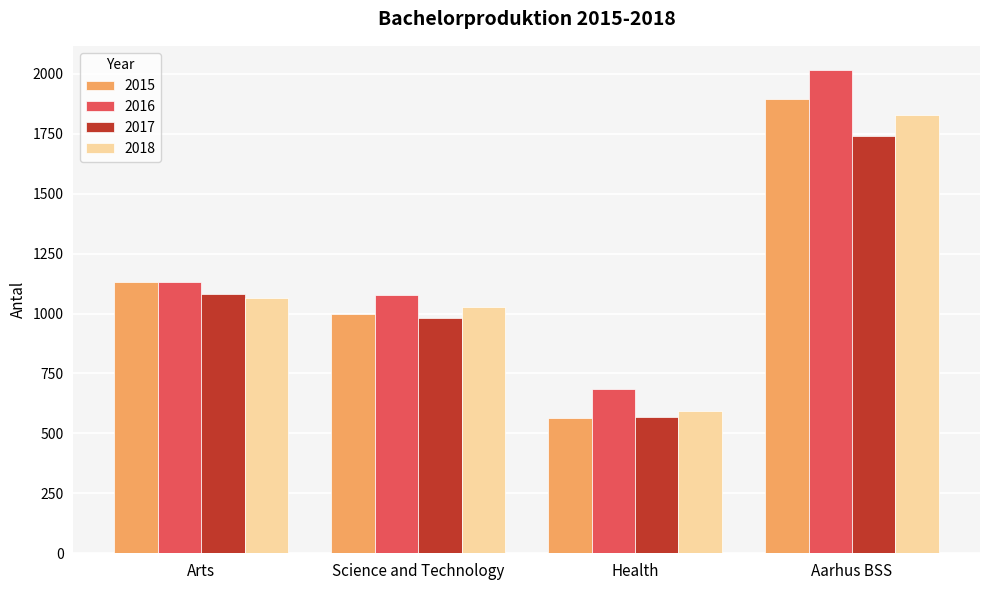

What is the sum of all 2017 values?

4368